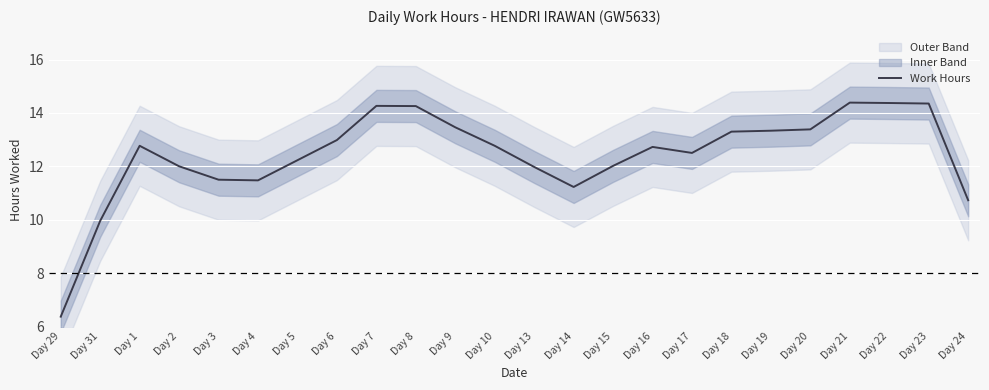

True or false: the data has more than 2 interior local peaks.

True